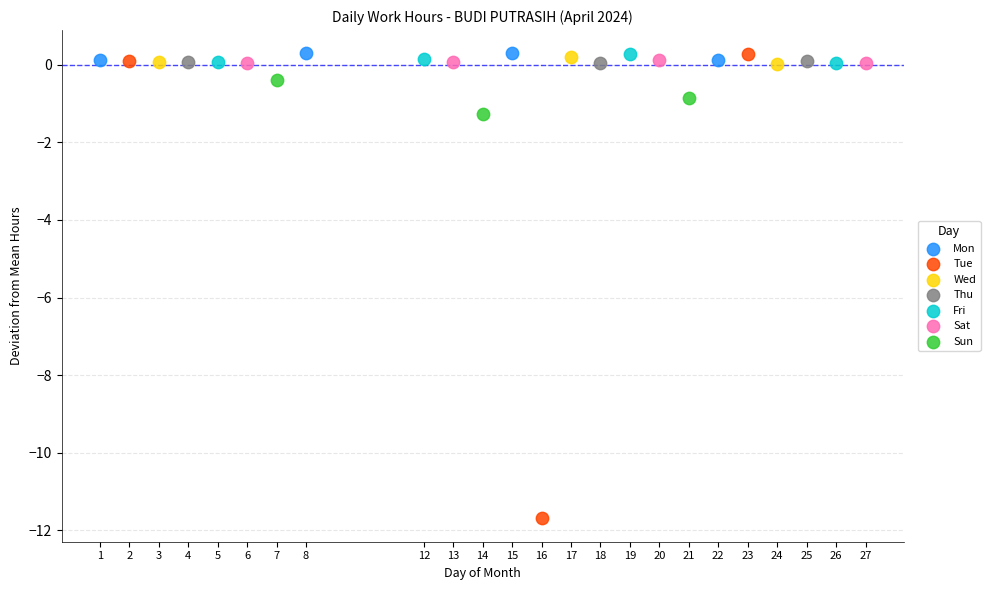

Which series reaches the minimum Y coordinate?

Tue